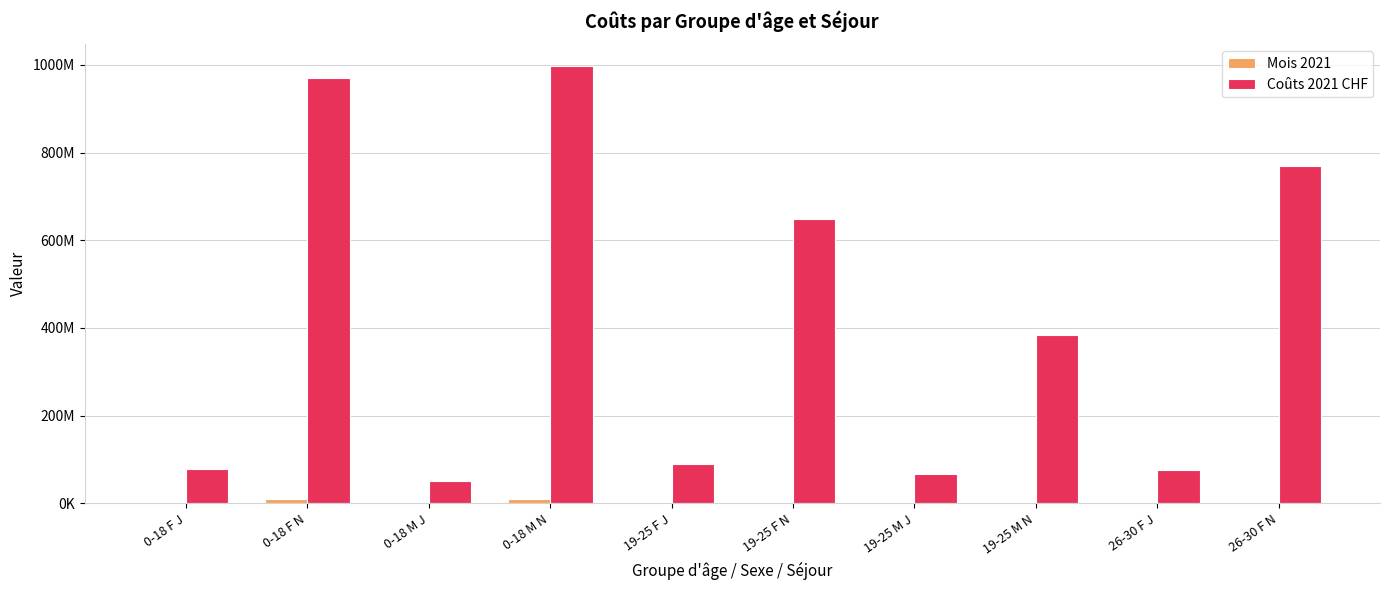

Does the chart contain stacked bars?

No